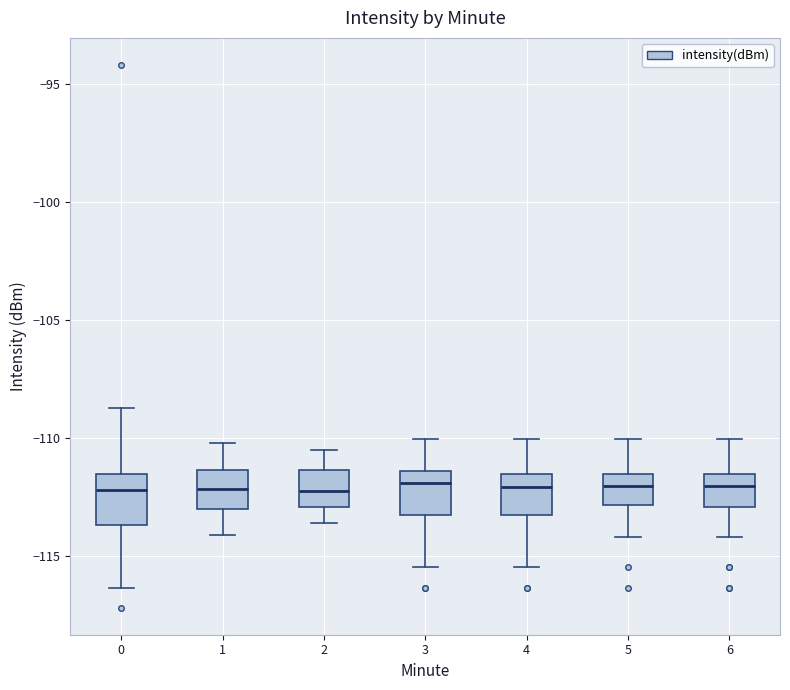

Reading left to right, read every box against the y-axis: the position of its median line, the range the box covers, and the ends of its whiskers. The values are not printed on the chart, so give them approximately, as read against the axis.

0: median -112.0, box -113.5 to -111.5, whiskers -116.5 to -108.5
1: median -112.0, box -113.0 to -111.5, whiskers -114.0 to -110.0
2: median -112.0, box -113.0 to -111.5, whiskers -113.5 to -110.5
3: median -112.0, box -113.5 to -111.5, whiskers -115.5 to -110.0
4: median -112.0, box -113.5 to -111.5, whiskers -115.5 to -110.0
5: median -112.0, box -113.0 to -111.5, whiskers -114.0 to -110.0
6: median -112.0, box -113.0 to -111.5, whiskers -114.0 to -110.0